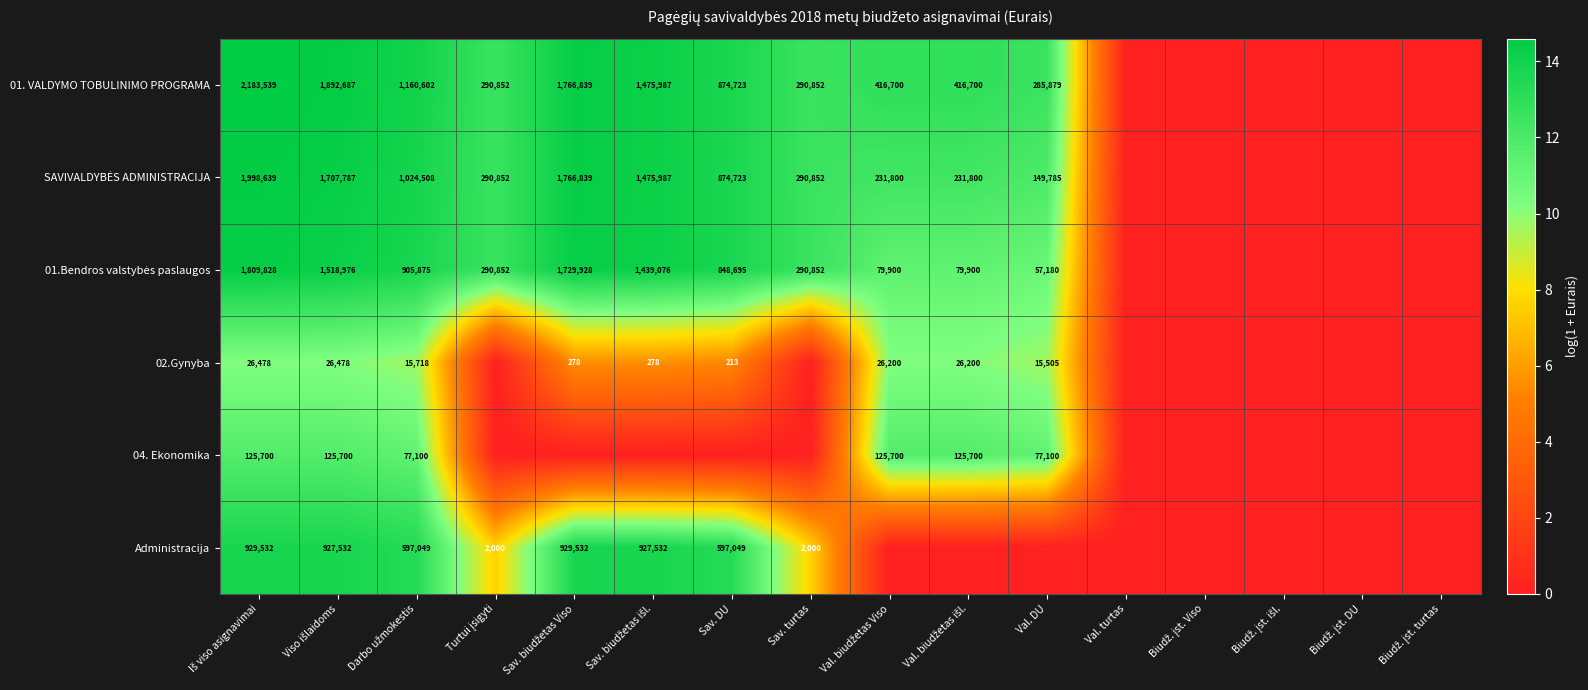

The value of 01. VALDYMO TOBULINIMO PROGRAMA at Val. DU is 180270. True or false?

False